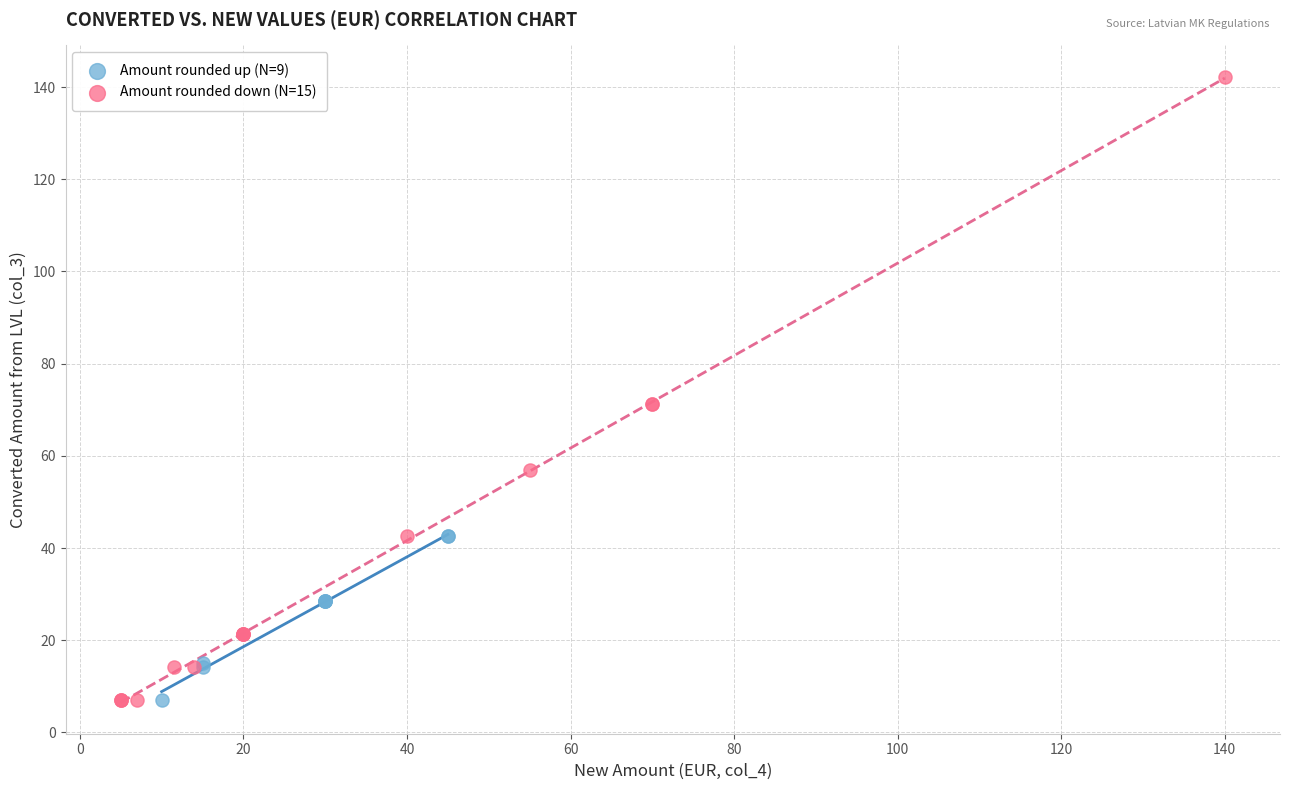

Which series has the widest spread of Y values?

Amount rounded down (N=15)